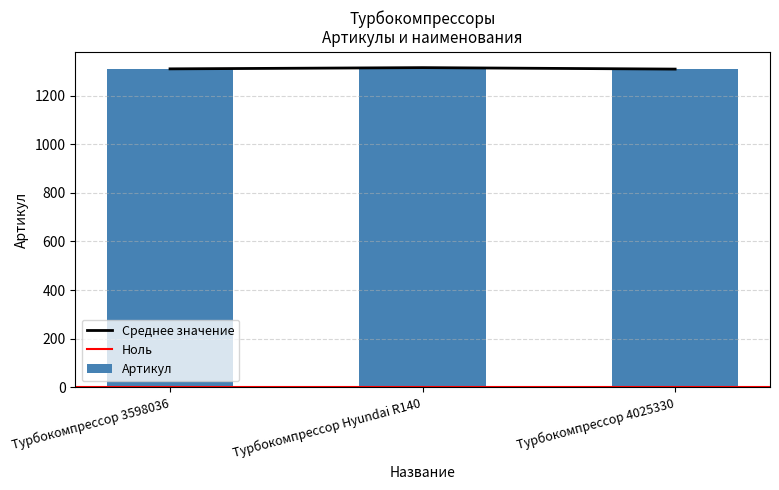

What is the average value?

1311